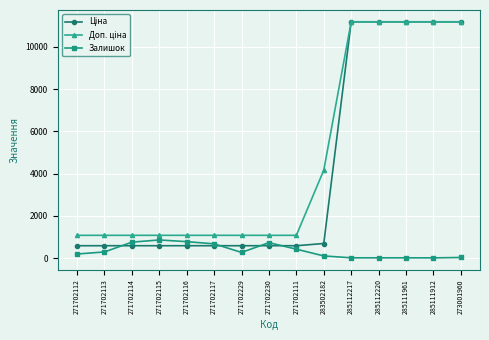

What is the difference between the highest and lowest values at 271702229?

809.7